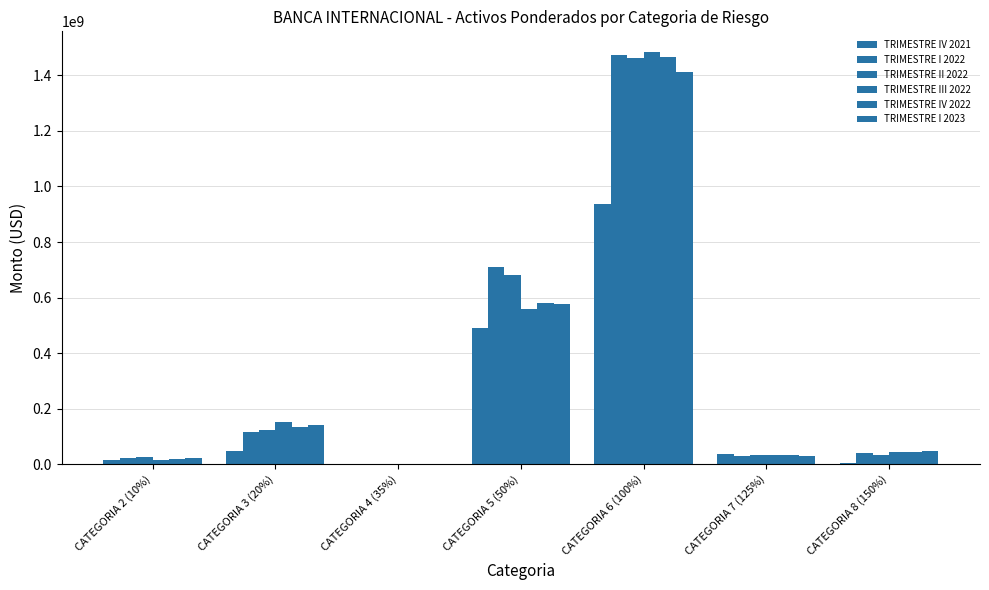

Between CATEGORIA 7 (125%) and CATEGORIA 2 (10%), which is larger?

CATEGORIA 7 (125%)